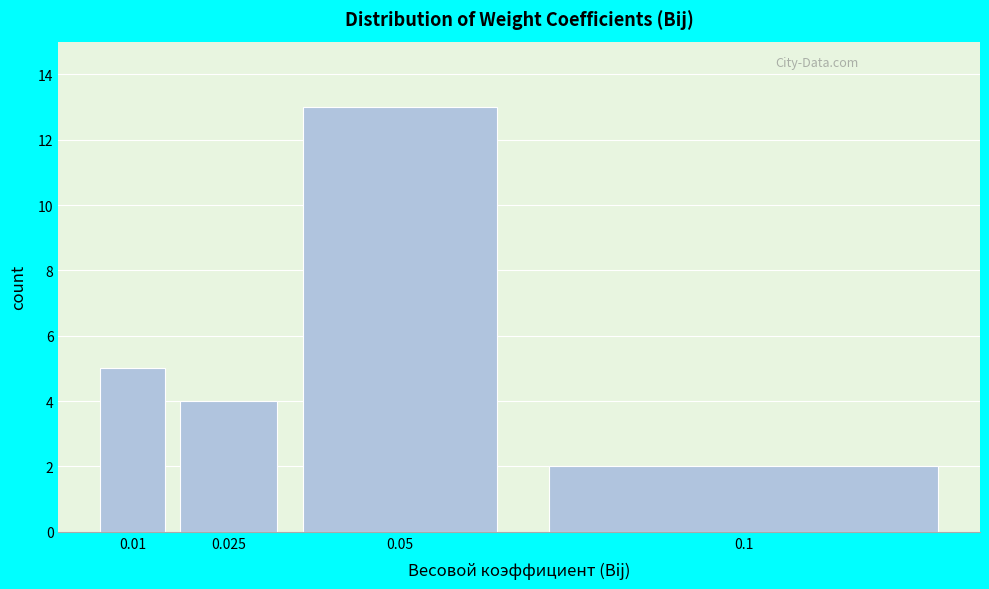

Reading left to right, list all the values displayed in this chart.

0.01=5	0.025=4	0.05=13	0.1=2